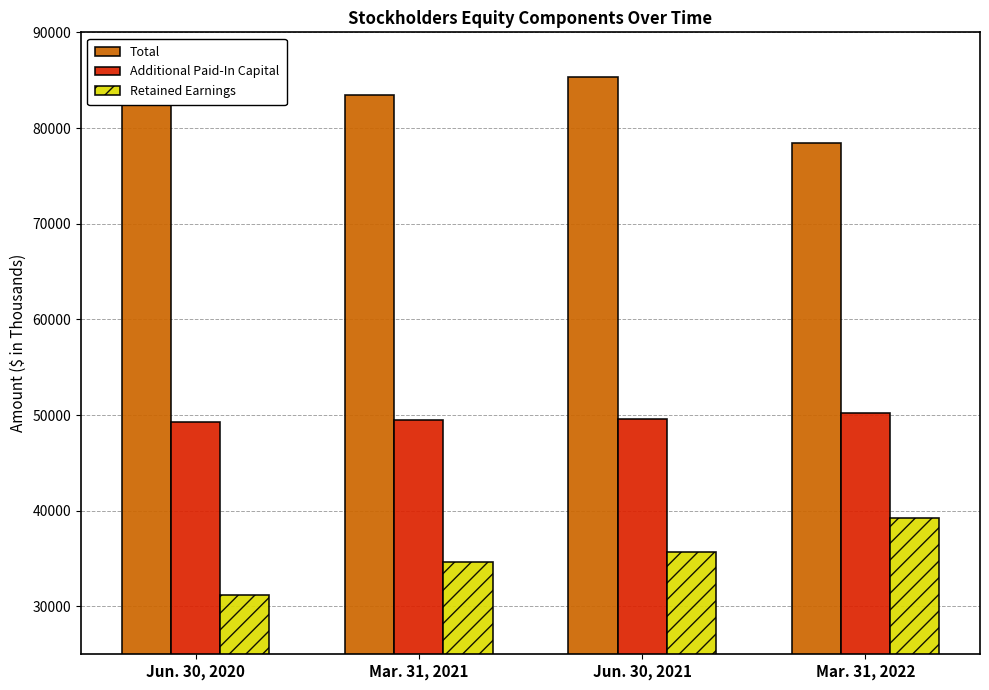

At which label does Total reach its minimum?

Mar. 31, 2022